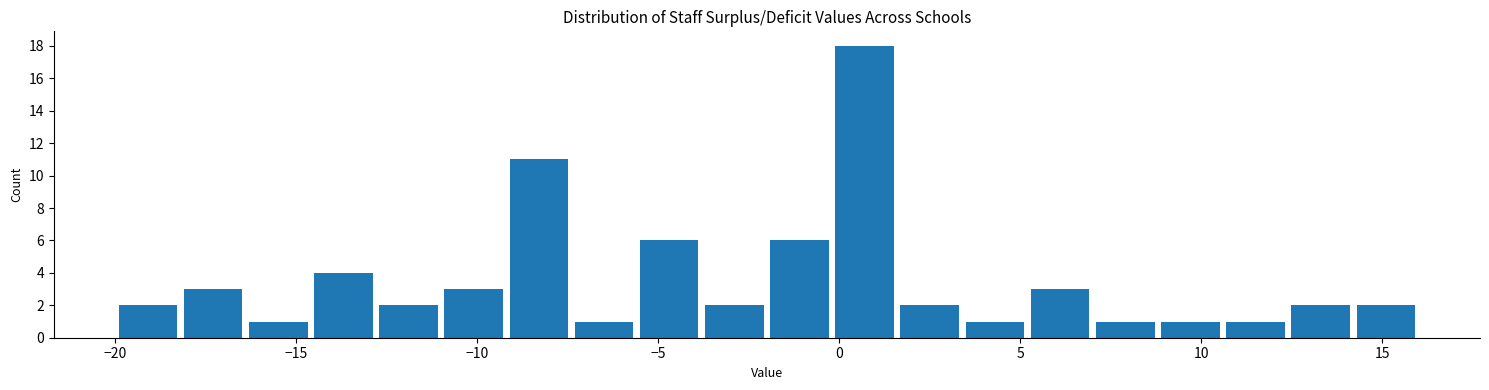

Around what value on the x-axis is the tallest bar? Give the approximate position of its centre, as read against the axis.

0.5